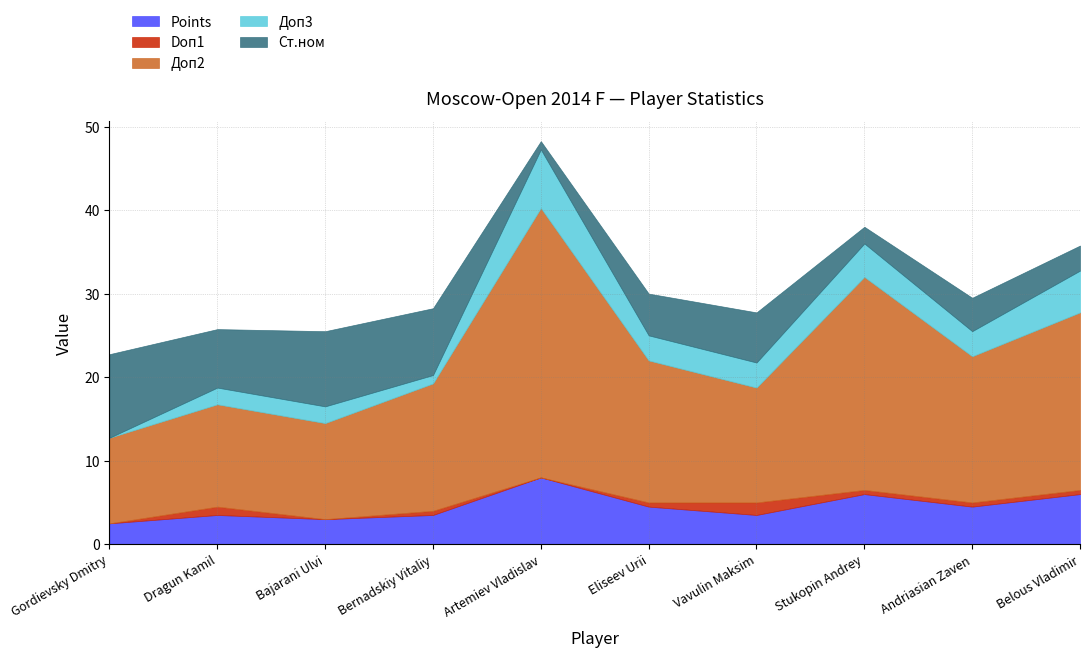

True or false: Доп2 and Доп3 intersect in this chart.

False